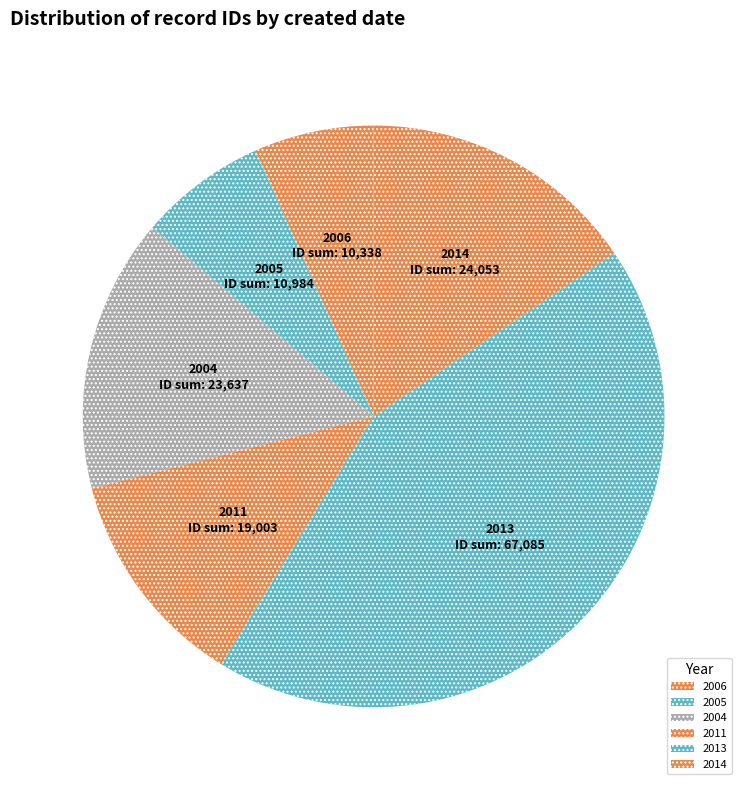

Is 2013 the majority of the pie?

No